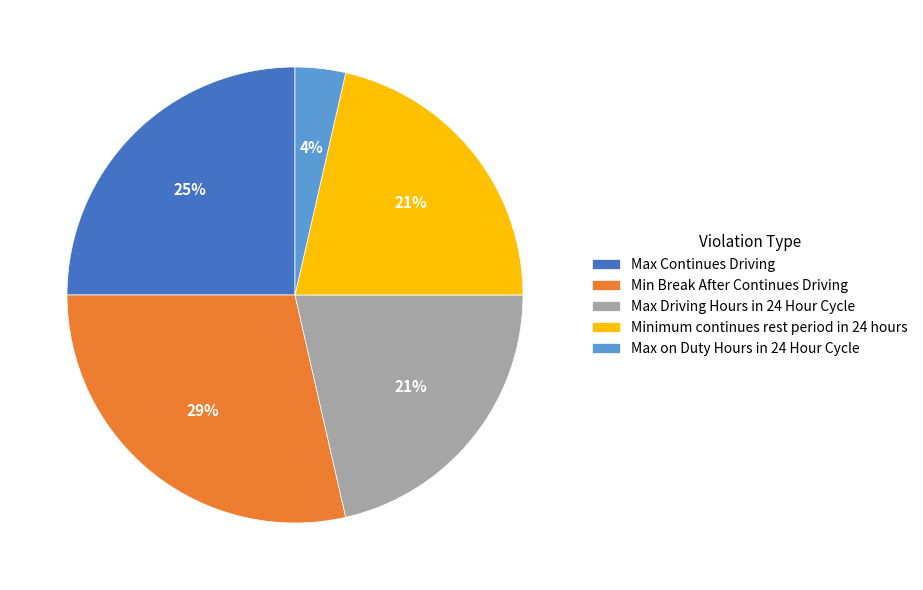

To the nearest percent, what is the difference between the largest and smallest slice percentages?

25%